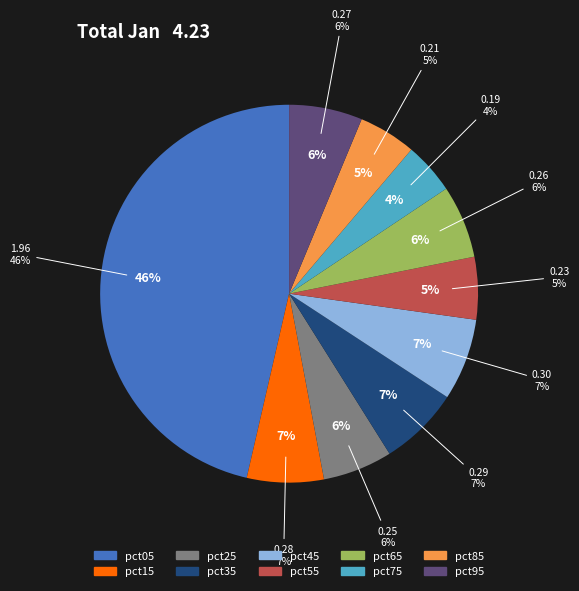

Count the number of slices in the pie.

10